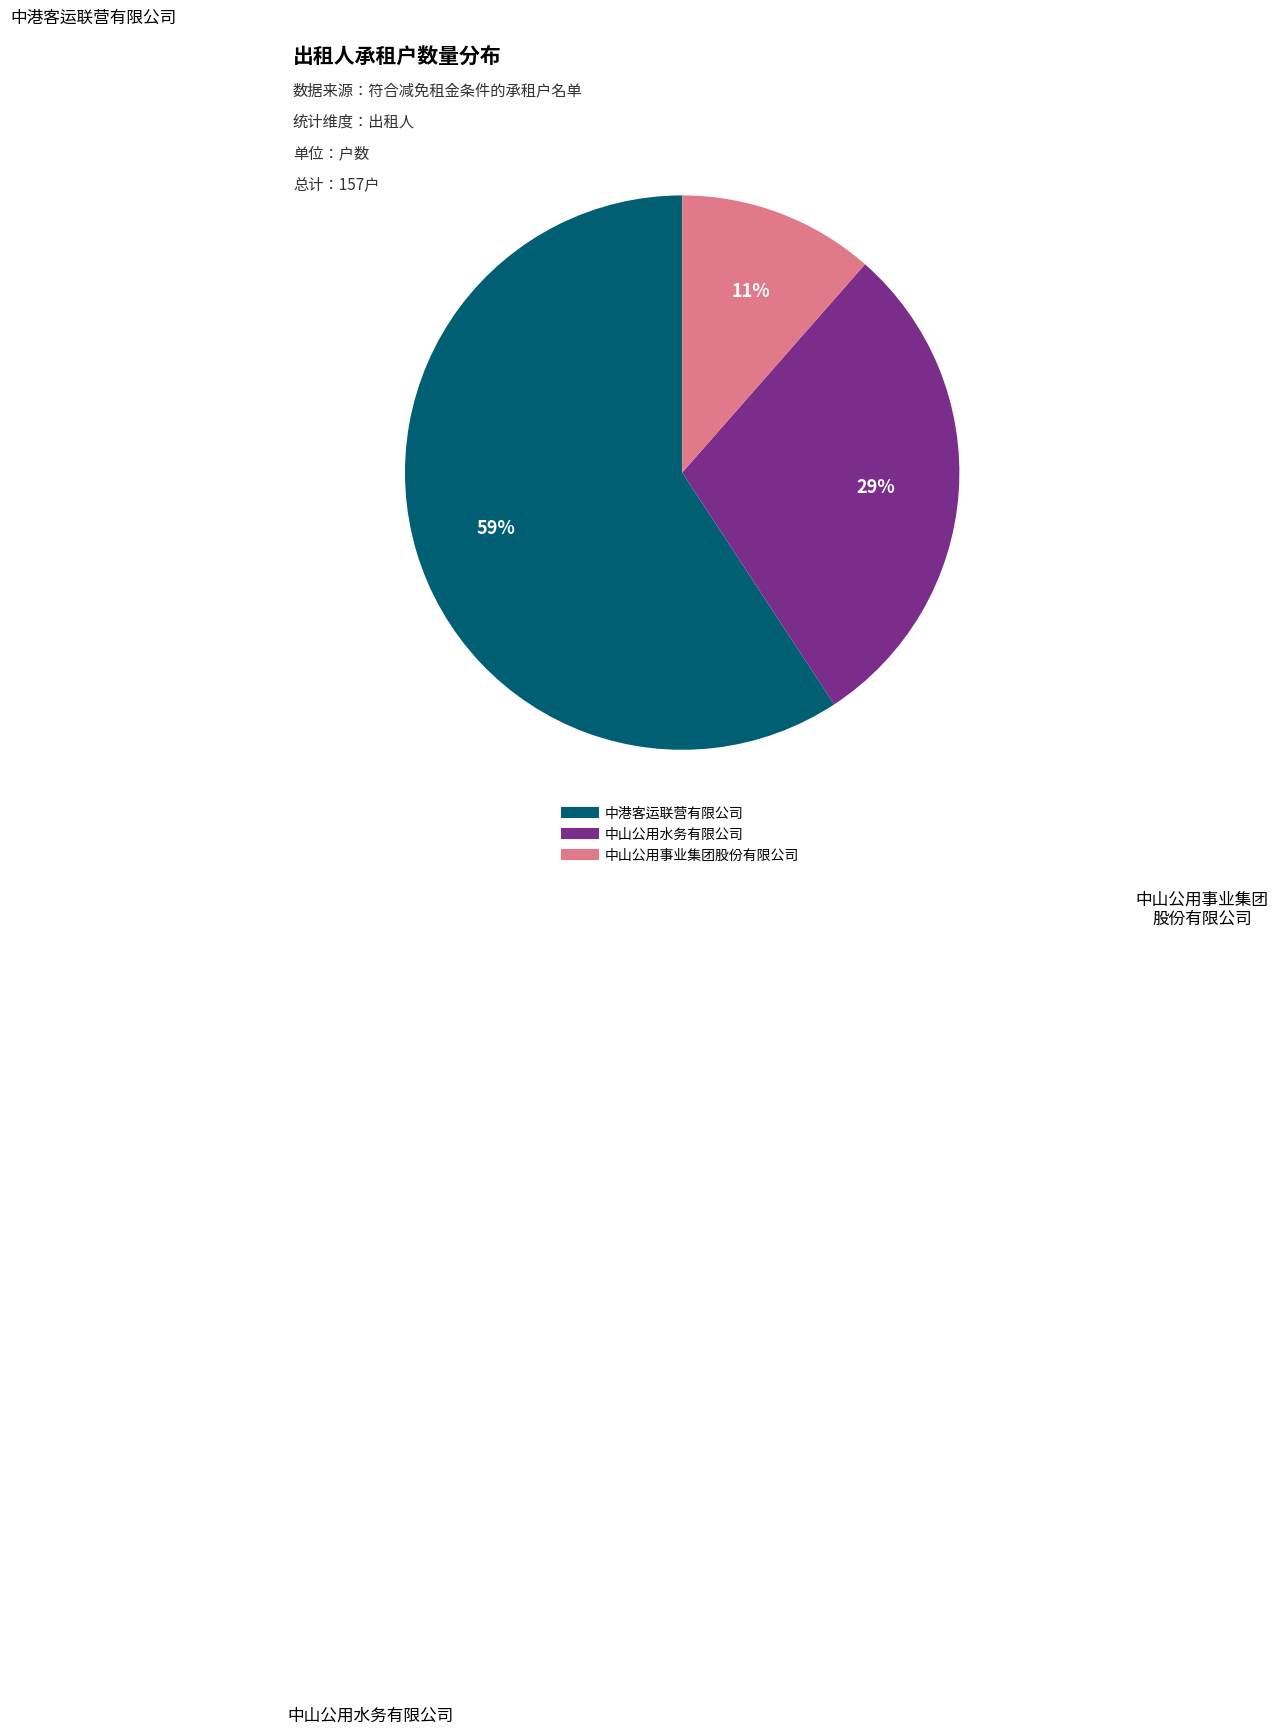

To the nearest percent, what portion does 中山公用水务有限公司 represent?

29%